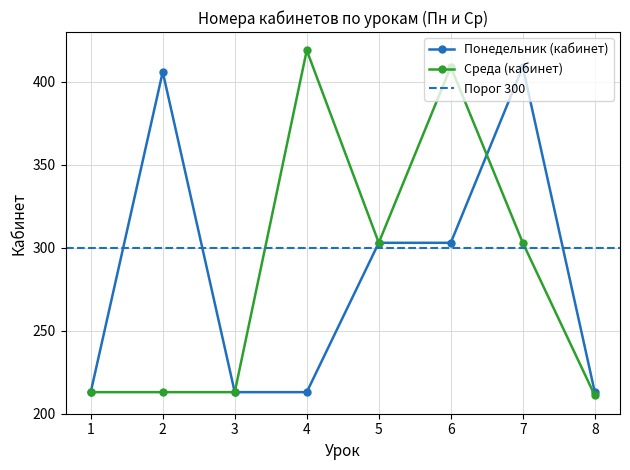

How many data points in Понедельник (кабинет) are less than 303?

4